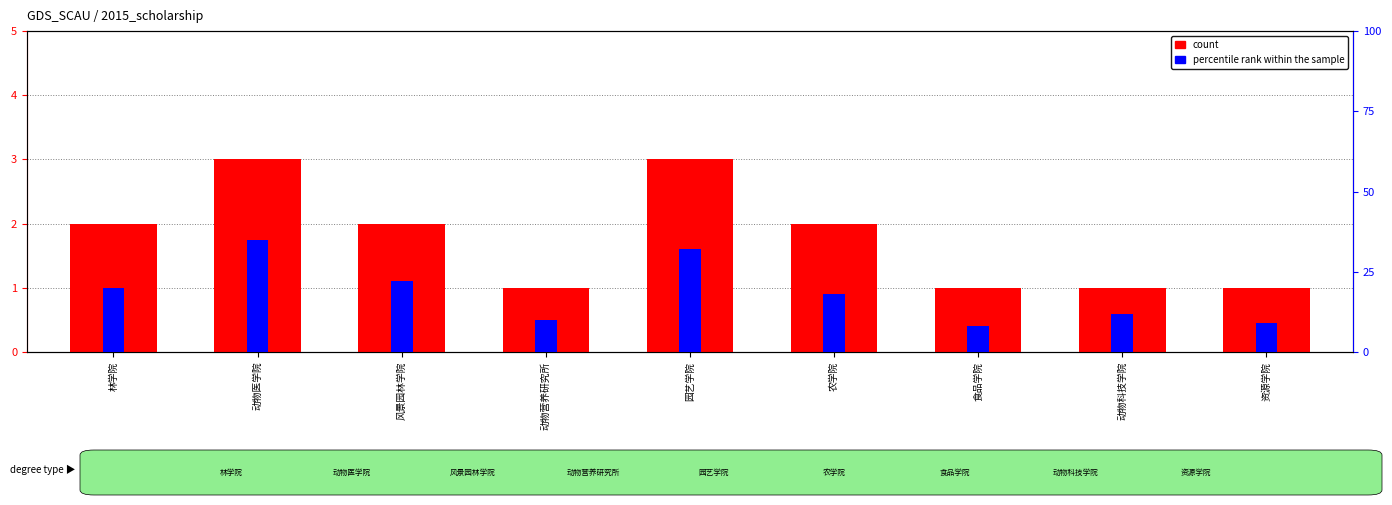

How many bars are there in total?

18